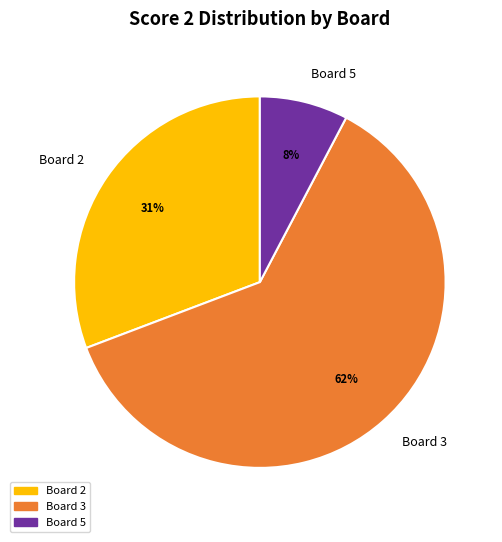

Which category accounts for the majority?

Board 3